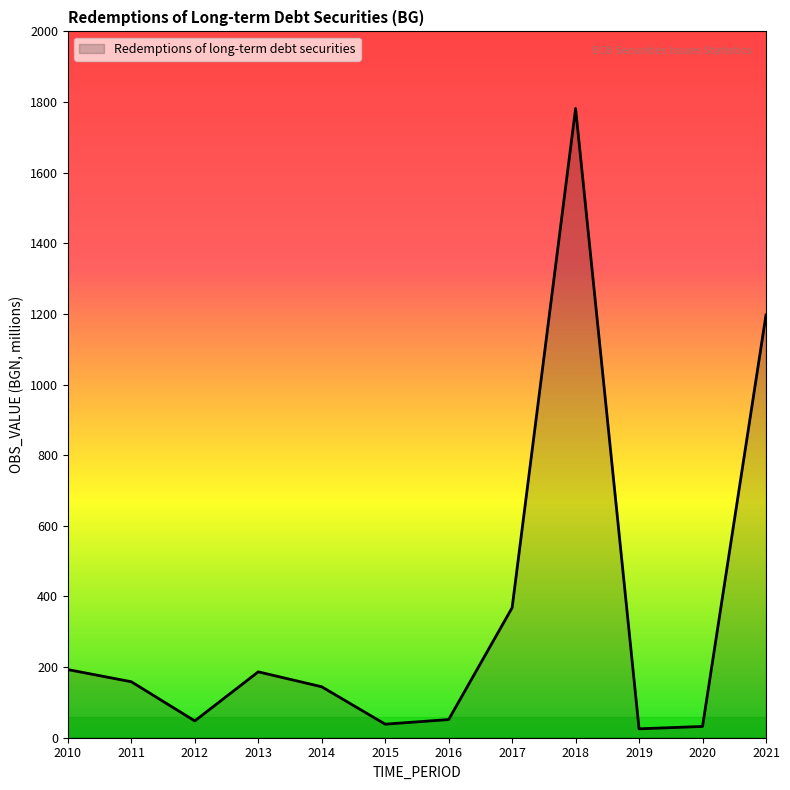

What is the difference between the values at 2017 and 2015?

329.7